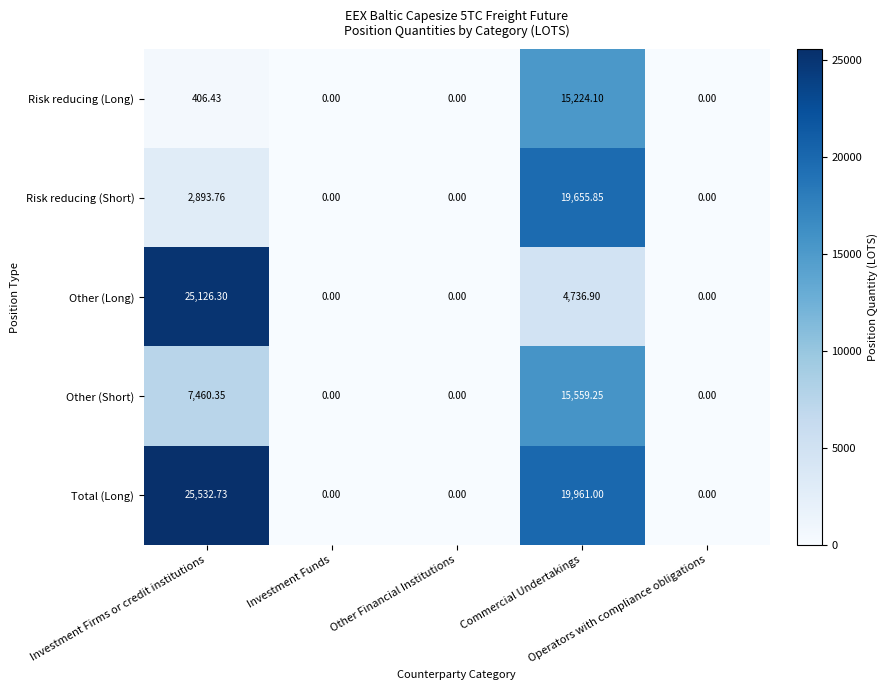

Which series has the largest total across all categories?

Total (Long)